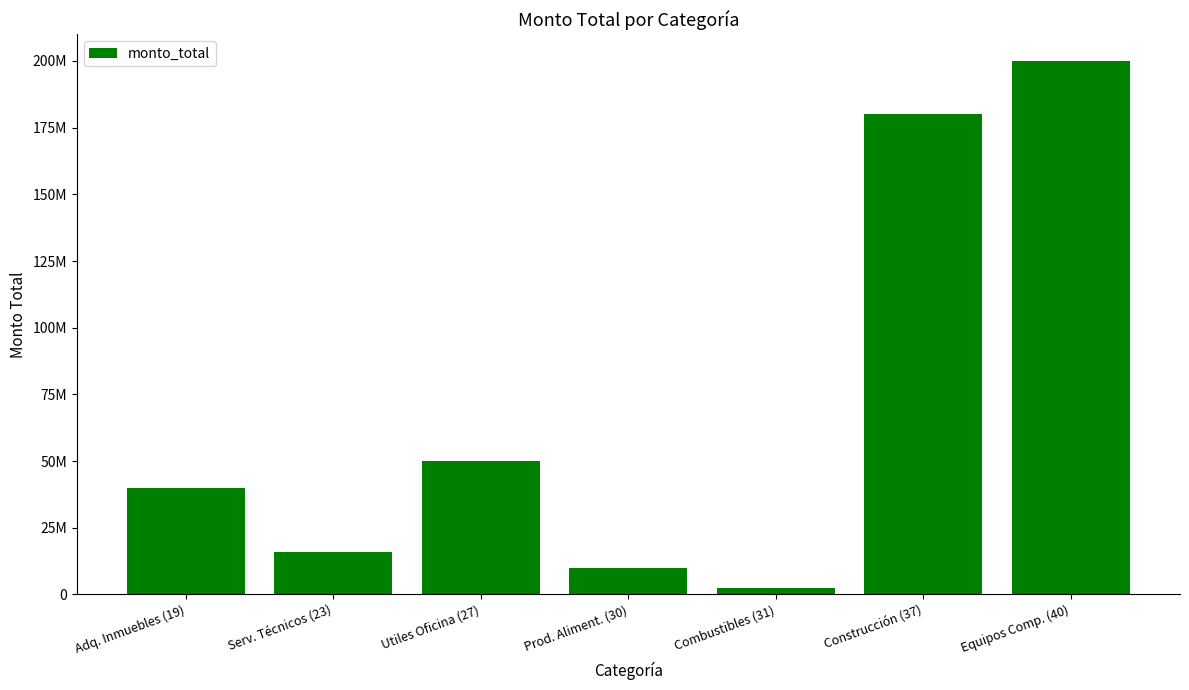

Rank the categories by value from highest to lowest.

Equipos Comp. (40), Construcción (37), Utiles Oficina (27), Adq. Inmuebles (19), Serv. Técnicos (23), Prod. Aliment. (30), Combustibles (31)